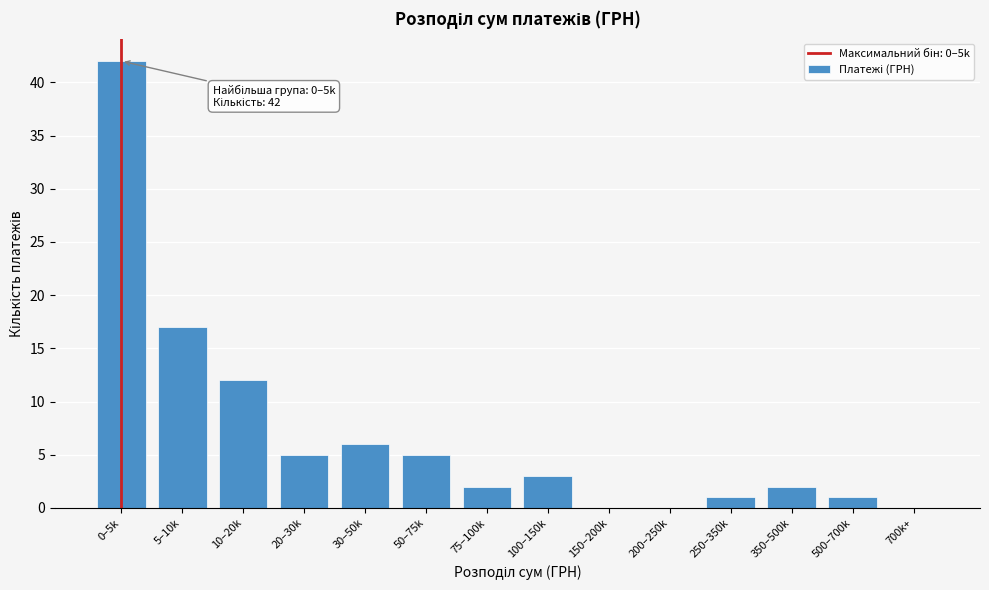

Reading left to right, transcribe all the data shown in this chart.

0–5k=42	5–10k=17	10–20k=12	20–30k=5	30–50k=6	50–75k=5	75–100k=2	100–150k=3	150–200k=0	200–250k=0	250–350k=1	350–500k=2	500–700k=1	700k+=0